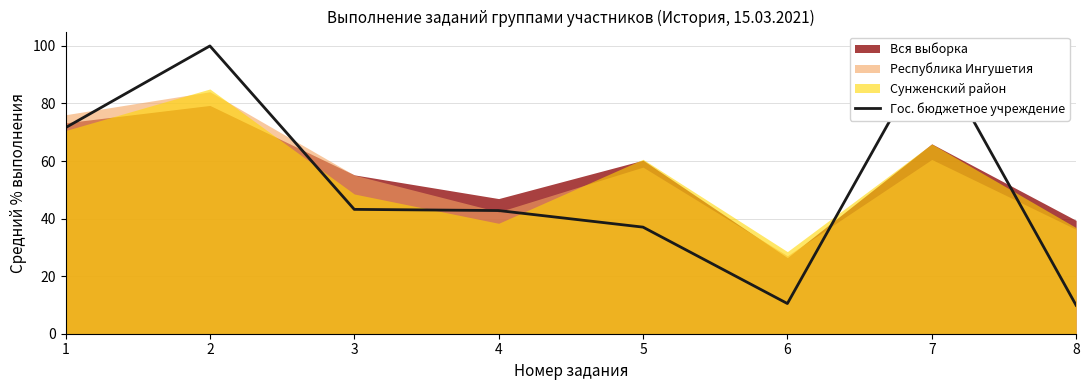

Reading left to right, extract all data points from this chart.

71.6	100.0	43.2	42.8	37.0	10.5	100.0	9.9